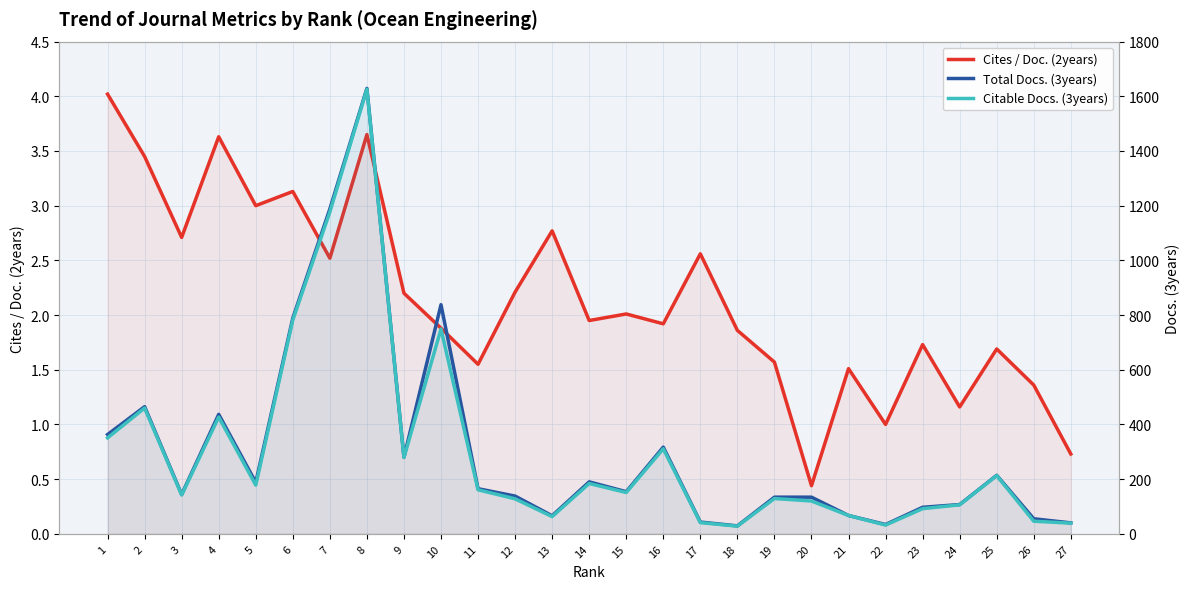

Which series has the largest range (max minus min)?

Total Docs. (3years)